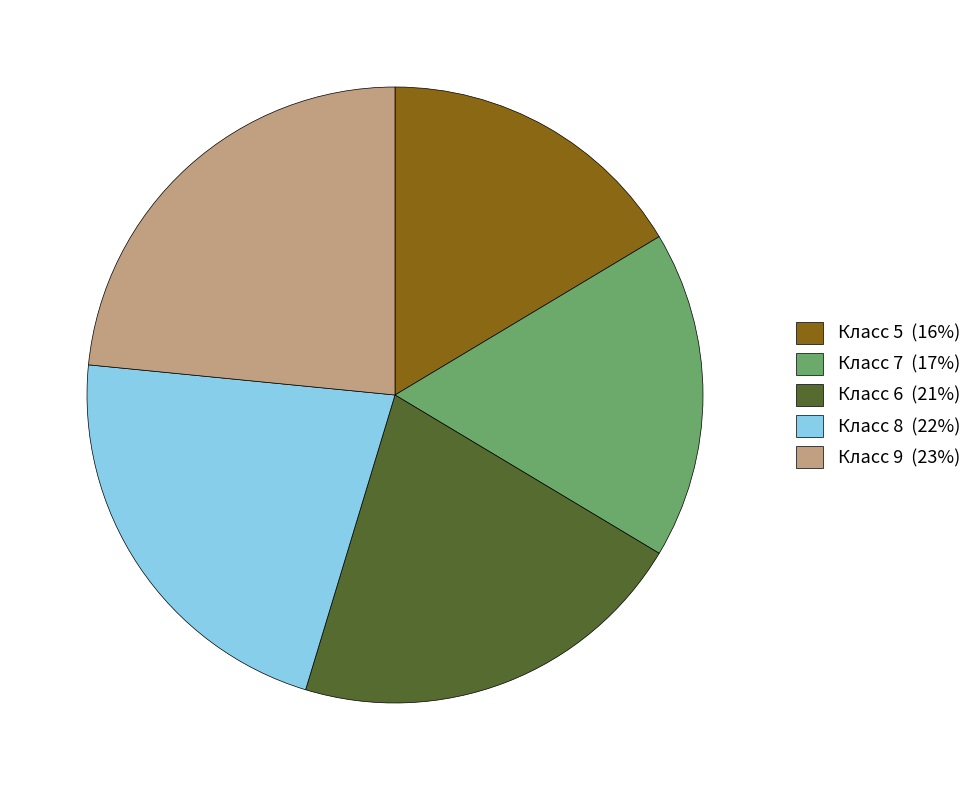

Rank the categories by value from lowest to highest.

Класс 5 (16%), Класс 7 (17%), Класс 6 (21%), Класс 8 (22%), Класс 9 (23%)